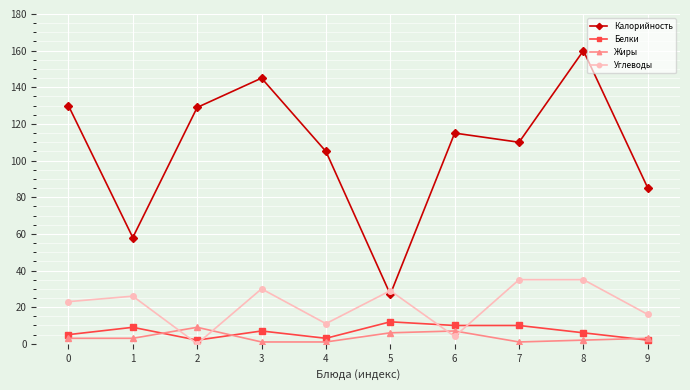

Which series changed the most between 4 and 5?

Калорийность